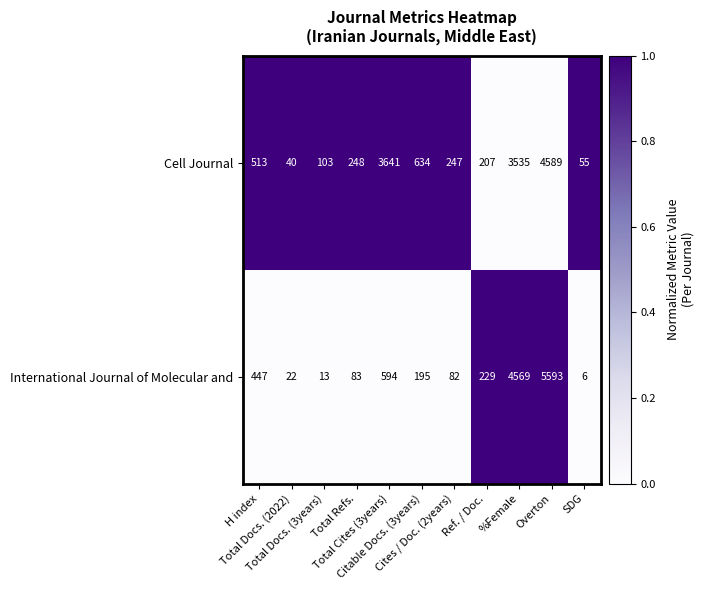

Which series has the widest spread of values?

International Journal of Molecular and